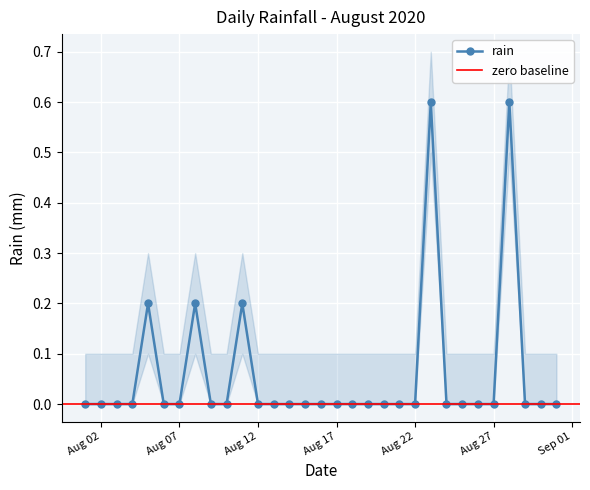

What is the average value?

0.1